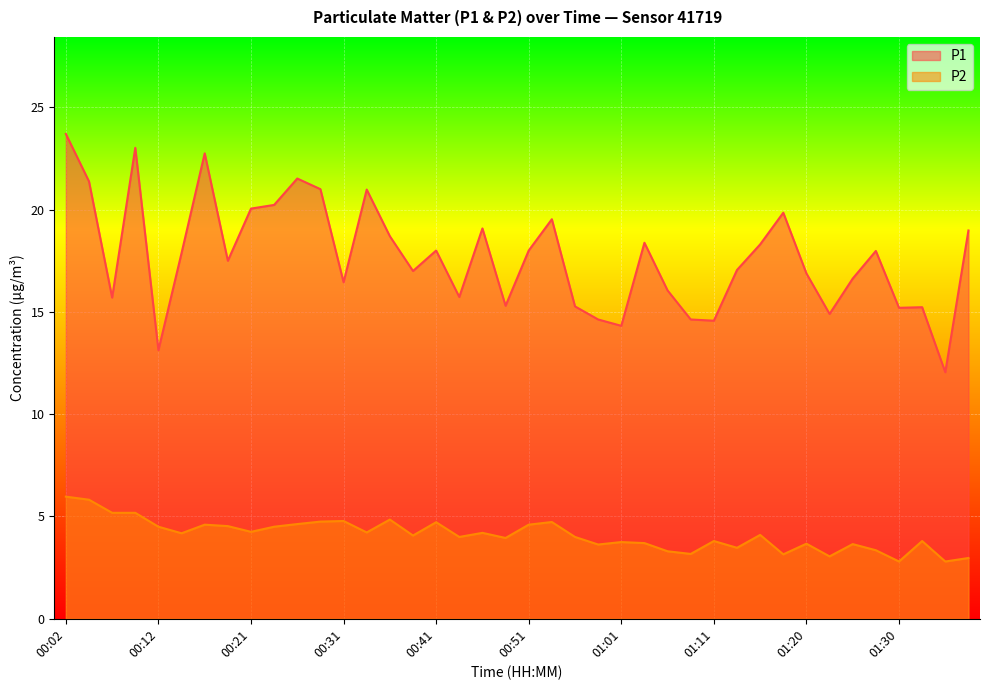

Which series changed the most between 00:29 and 01:30?

P1